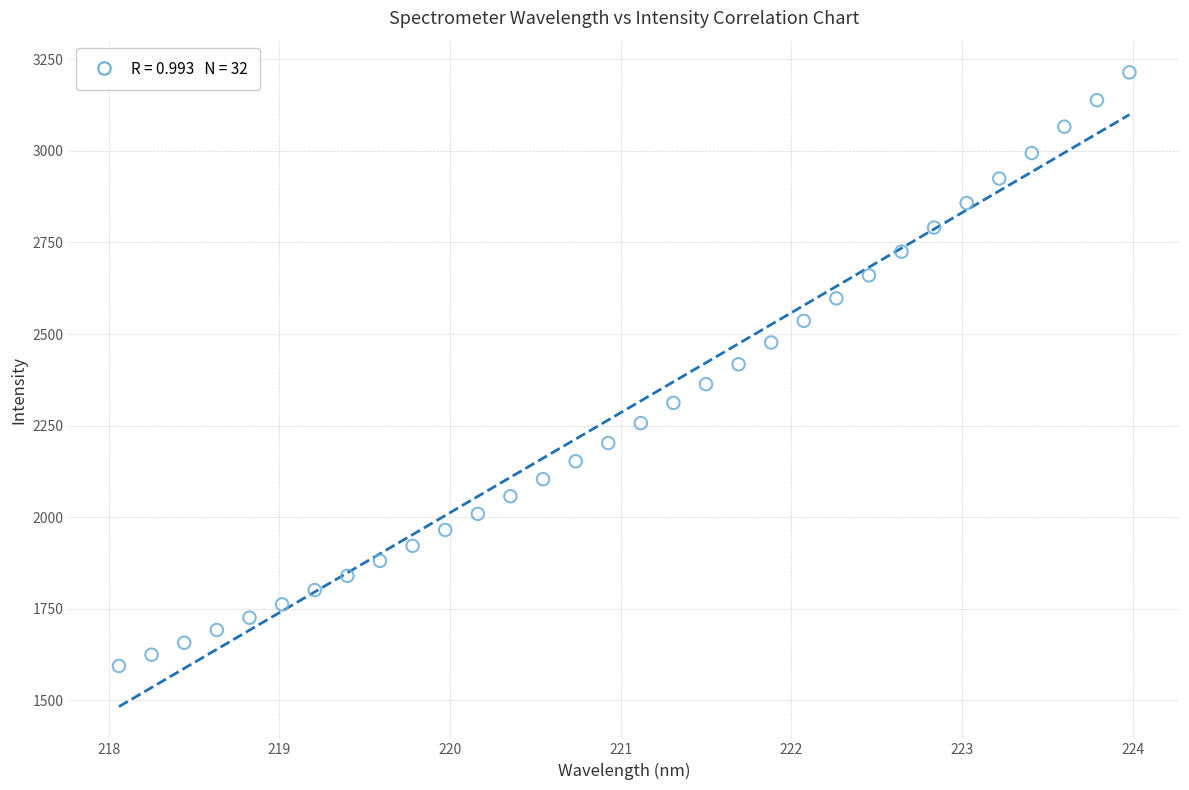

What is the range of X values (max minus min)?

5.9